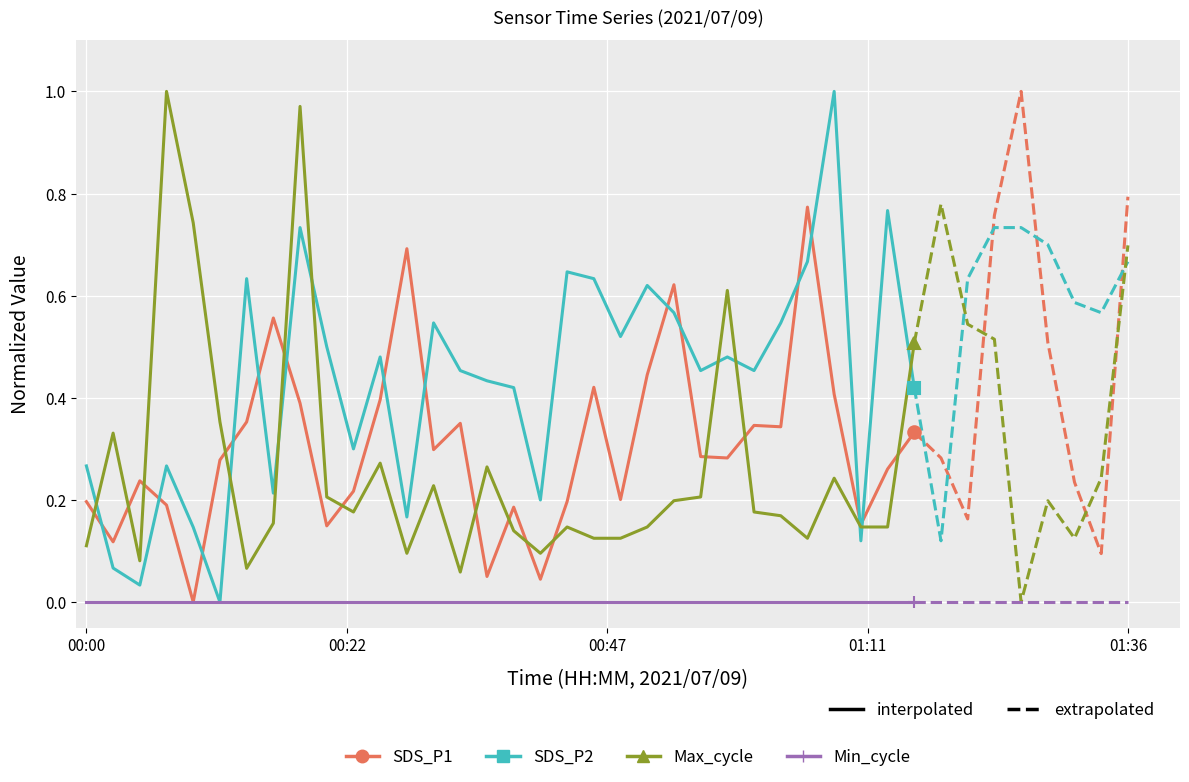

How many interior local peaks does the SDS_P1 series have?

9